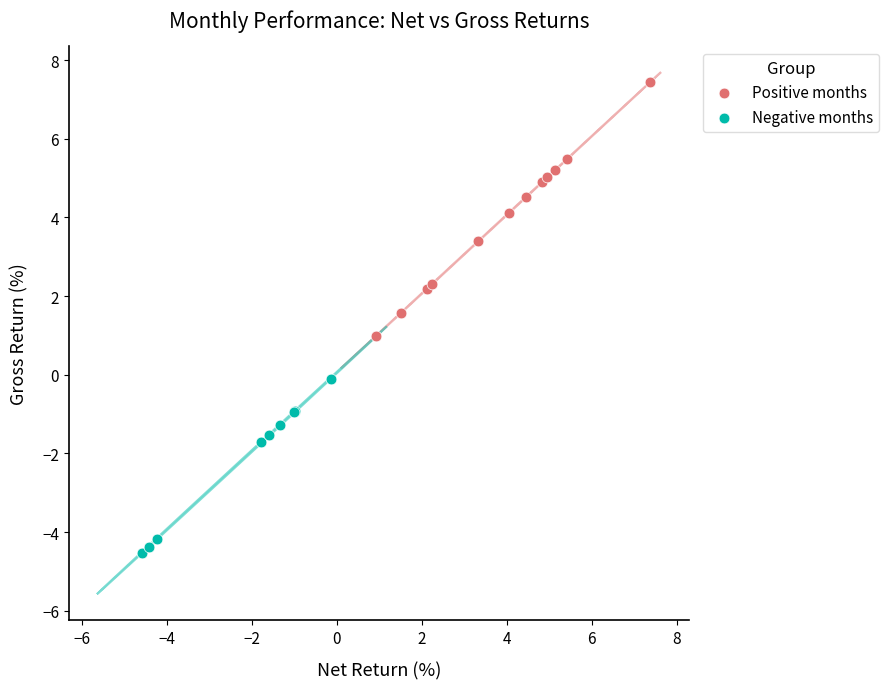

Which series contains the highest Y value?

Positive months